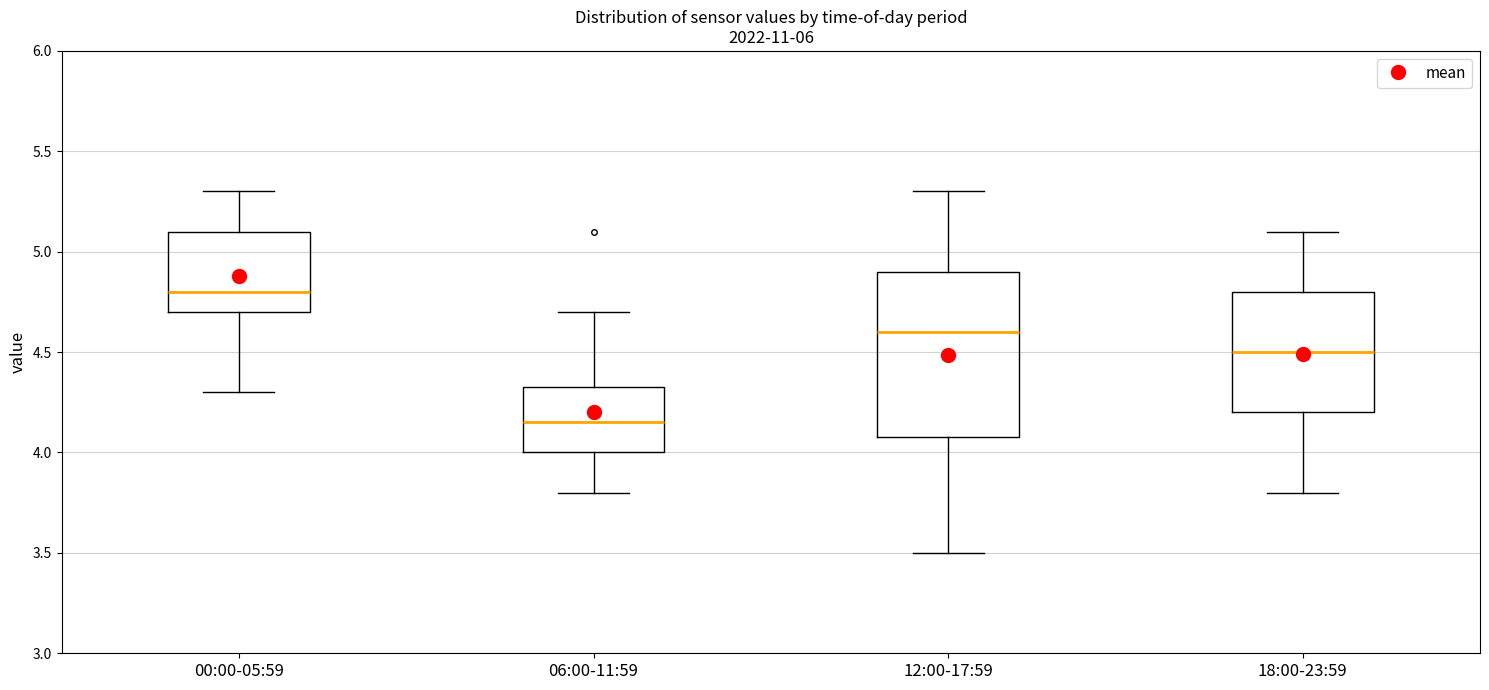

Reading left to right, transcribe this box plot: for each box, give where its median line is, the range the box spans, and where its two whiskers end, as read against the y-axis. The values are not printed on the chart, so give them approximately, as read against the axis.

00:00-05:59: median 4.80, box 4.70 to 5.10, whiskers 4.30 to 5.30
06:00-11:59: median 4.15, box 4.00 to 4.35, whiskers 3.80 to 4.70
12:00-17:59: median 4.60, box 4.10 to 4.90, whiskers 3.50 to 5.30
18:00-23:59: median 4.50, box 4.20 to 4.80, whiskers 3.80 to 5.10